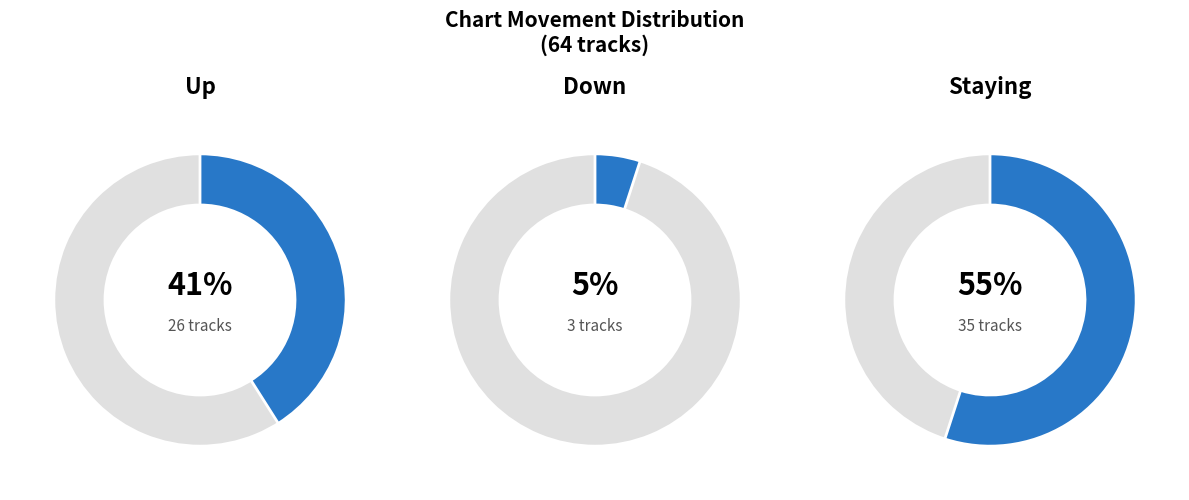

True or false: up accounts for 51% of the total.

False